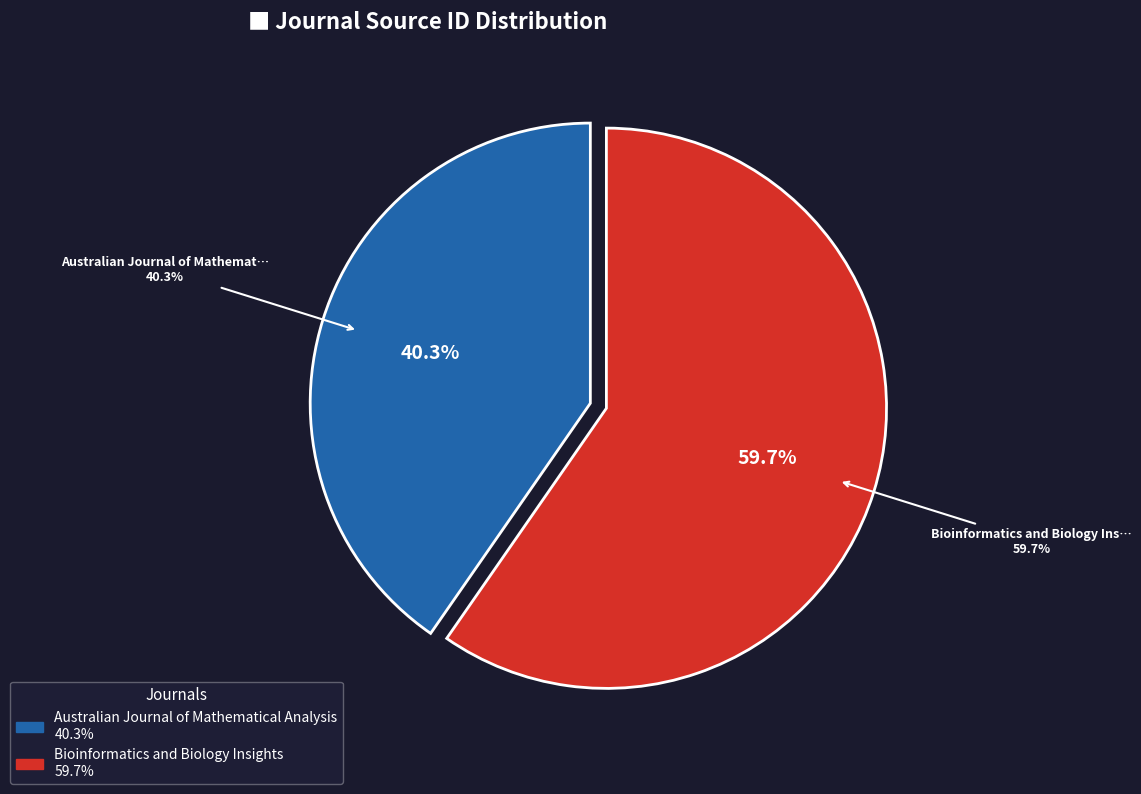

Is there a majority slice in this chart?

Yes